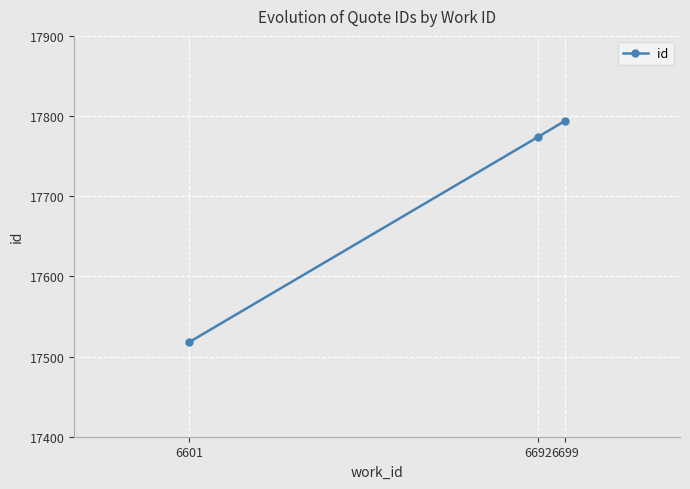

Approximately how many times larger is the value at 6699 compared to 6692?

1.0